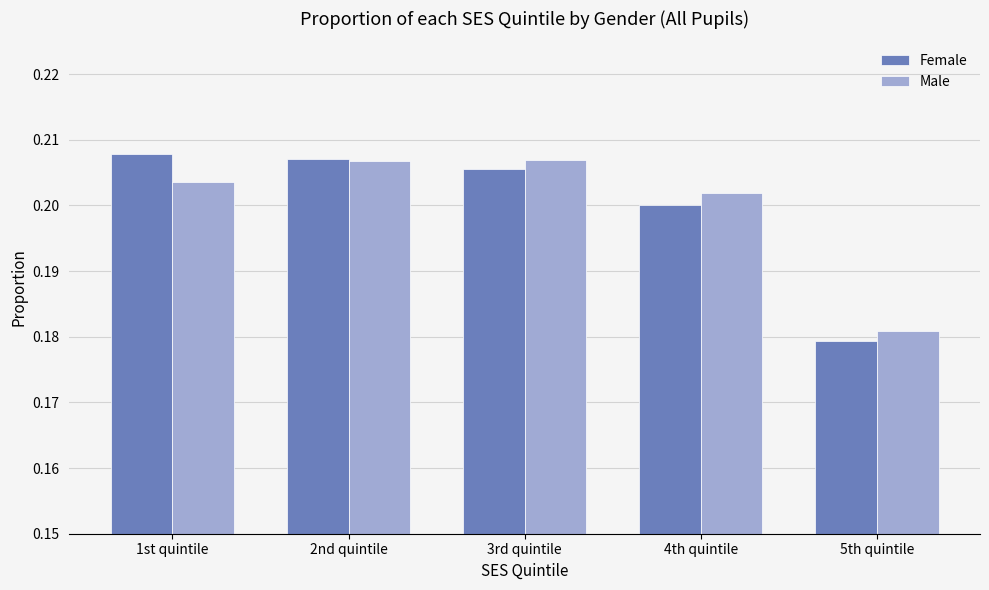

At which category does the chart reach its minimum across all series?

5th quintile